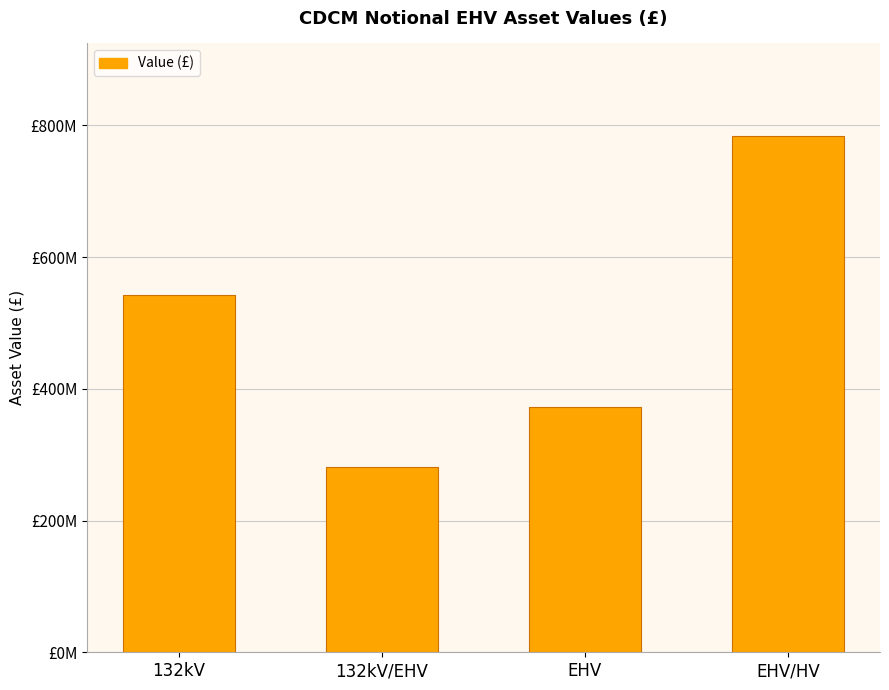

What is the average value?

495194247.2